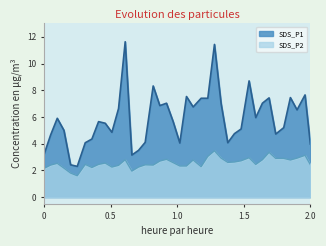

How many distinct data groups are displayed?

2